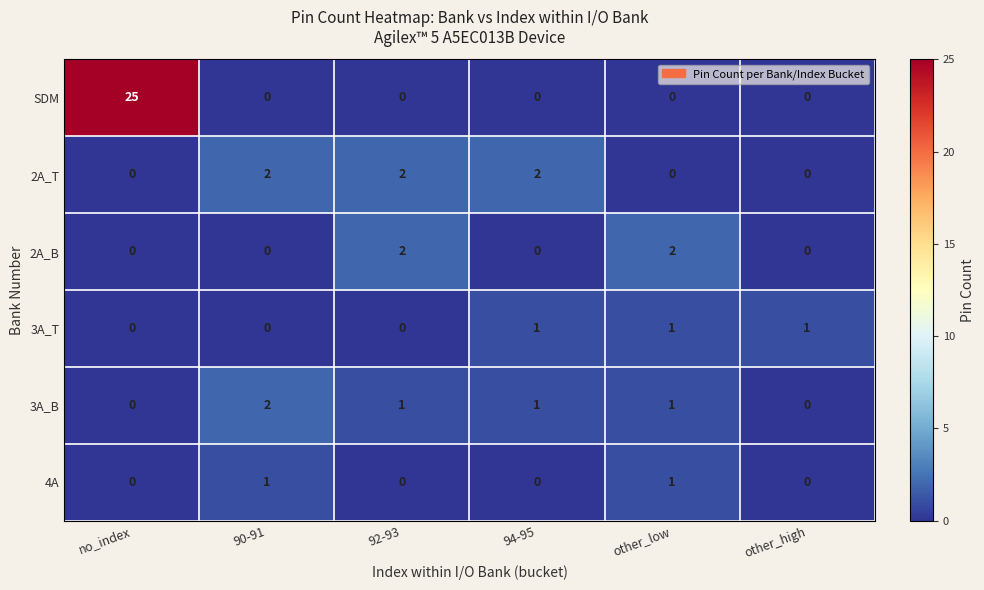

Which category has the highest value across all series?

no_index